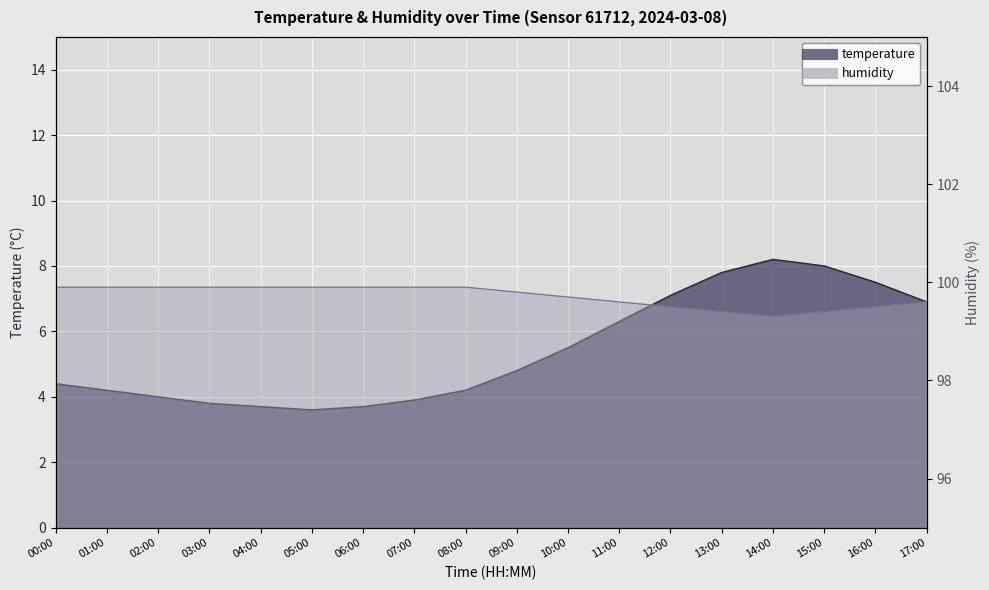

Is the value of temperature at 07:00 greater than the value of humidity at 10:00?

No